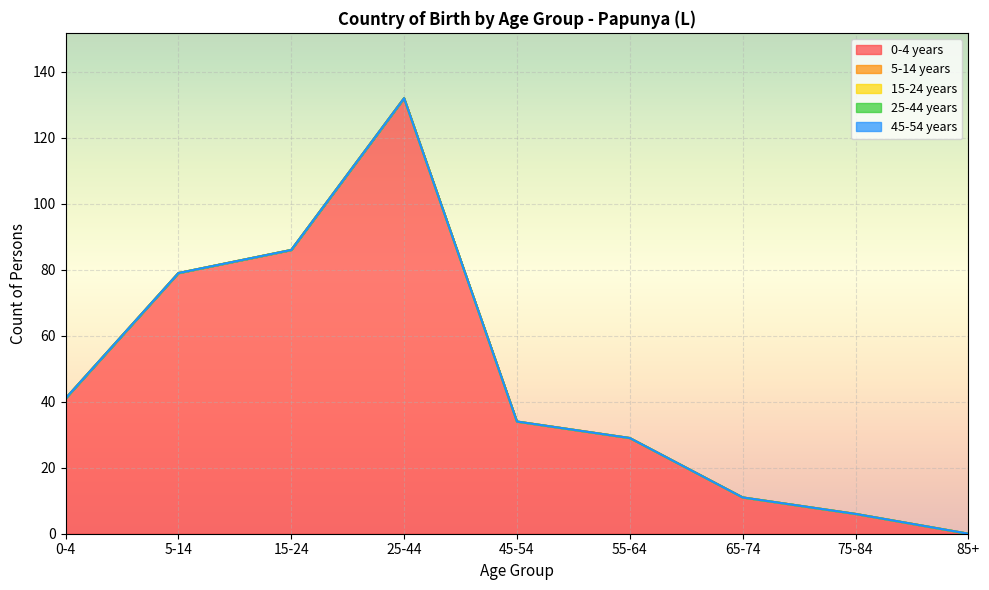

What is the label of the 2nd point from the left?

5-14